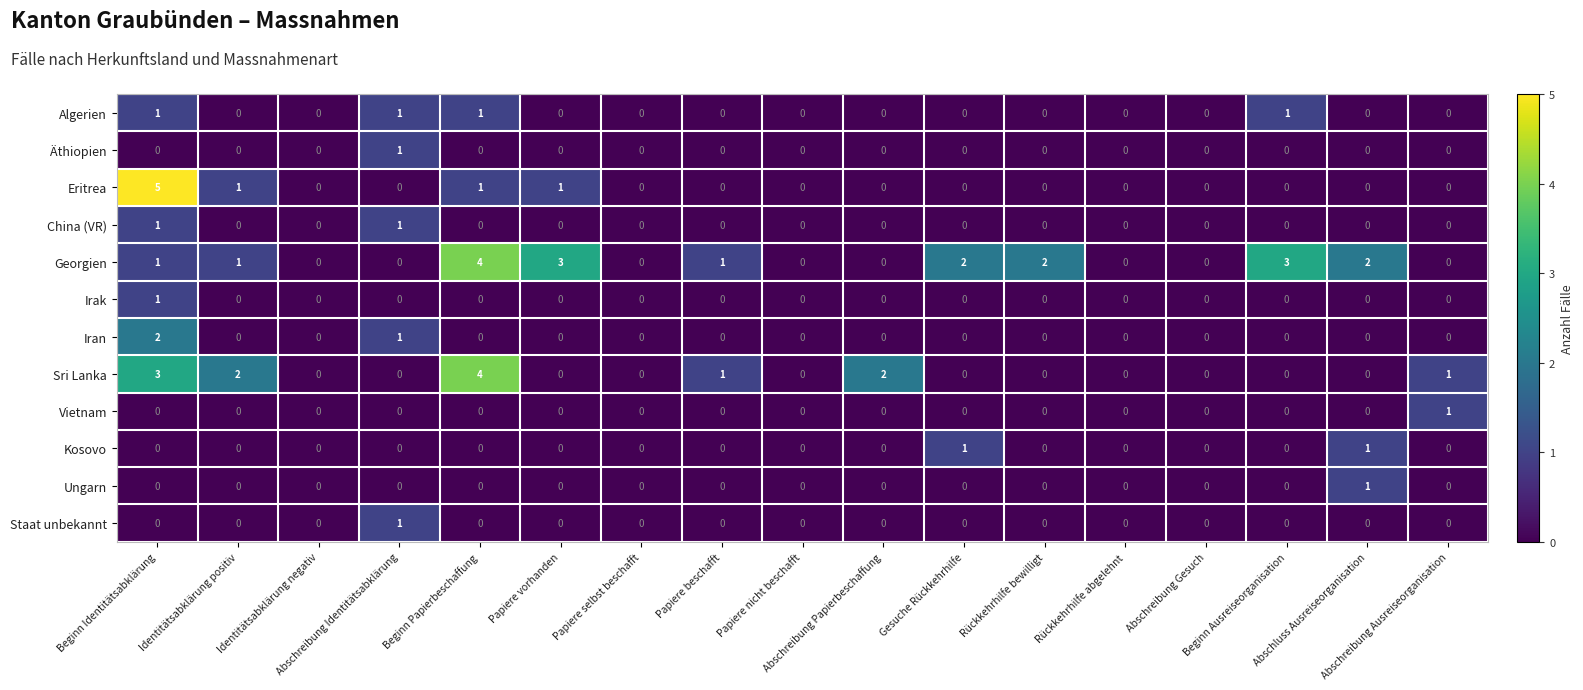

What is the total value across all series at Beginn Papierbeschaffung?

10